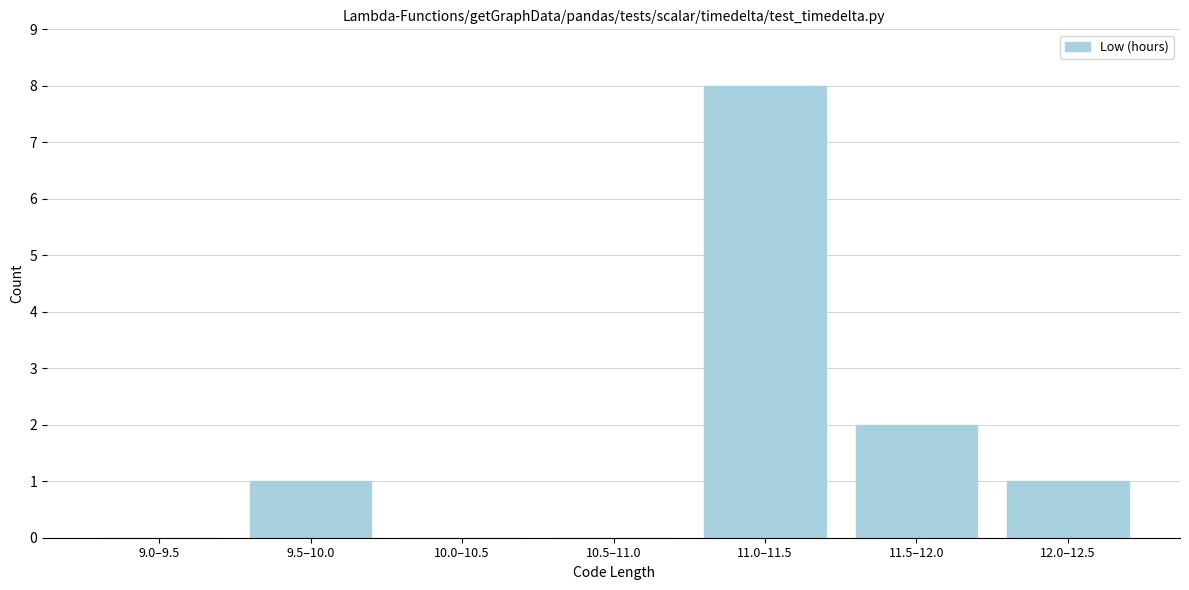

Reading left to right, extract all data points from this chart.

9.0–9.5=0	9.5–10.0=1	10.0–10.5=0	10.5–11.0=0	11.0–11.5=8	11.5–12.0=2	12.0–12.5=1